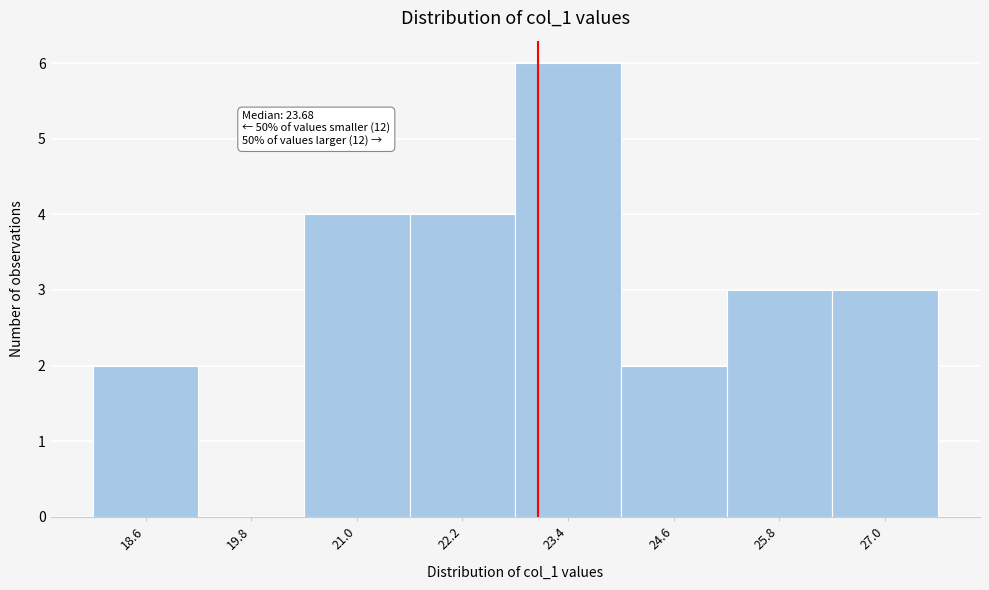

Reading right to left, list all the values displayed in this chart.

27.0=3	25.8=3	24.6=2	23.4=6	22.2=4	21.0=4	19.8=0	18.6=2